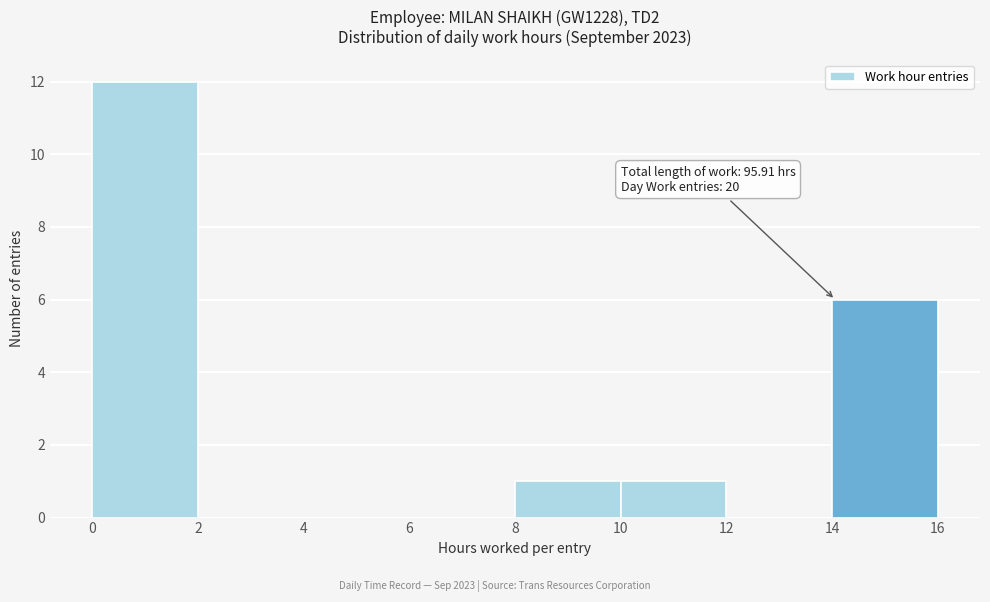

Over which range of the x-axis is the bar tallest?

0 to 2